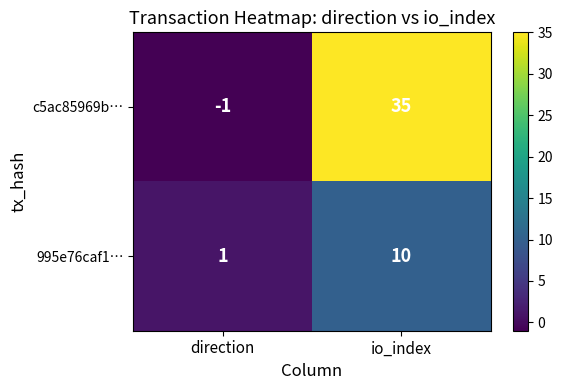

What is the sum of all c5ac85969b… values?

34